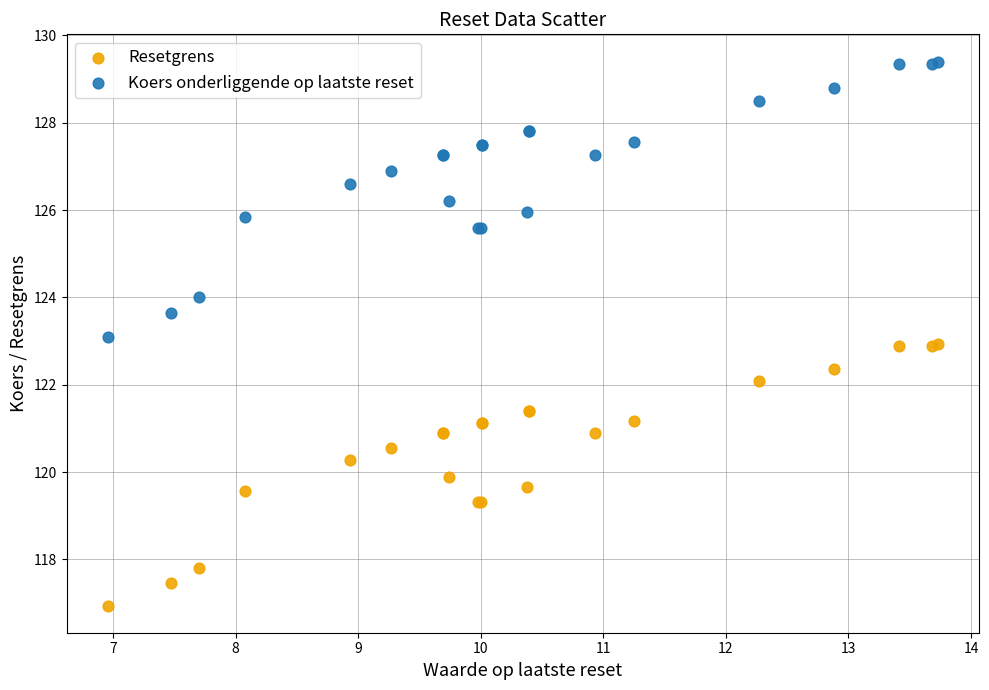

What is the X range (max minus min) for the scatter plot?

6.8